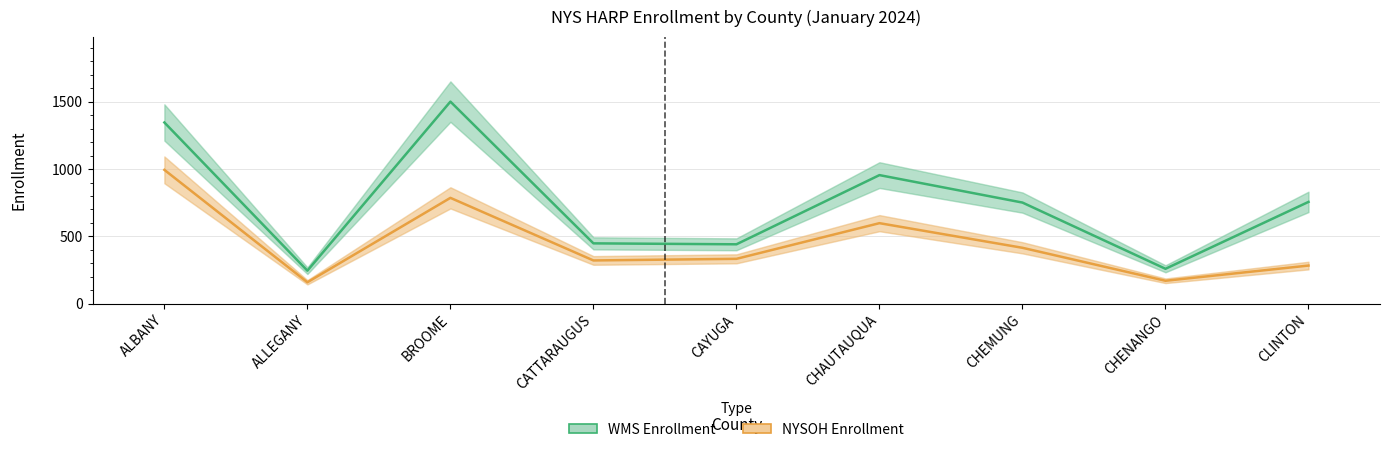

How many series are shown in this chart?

2